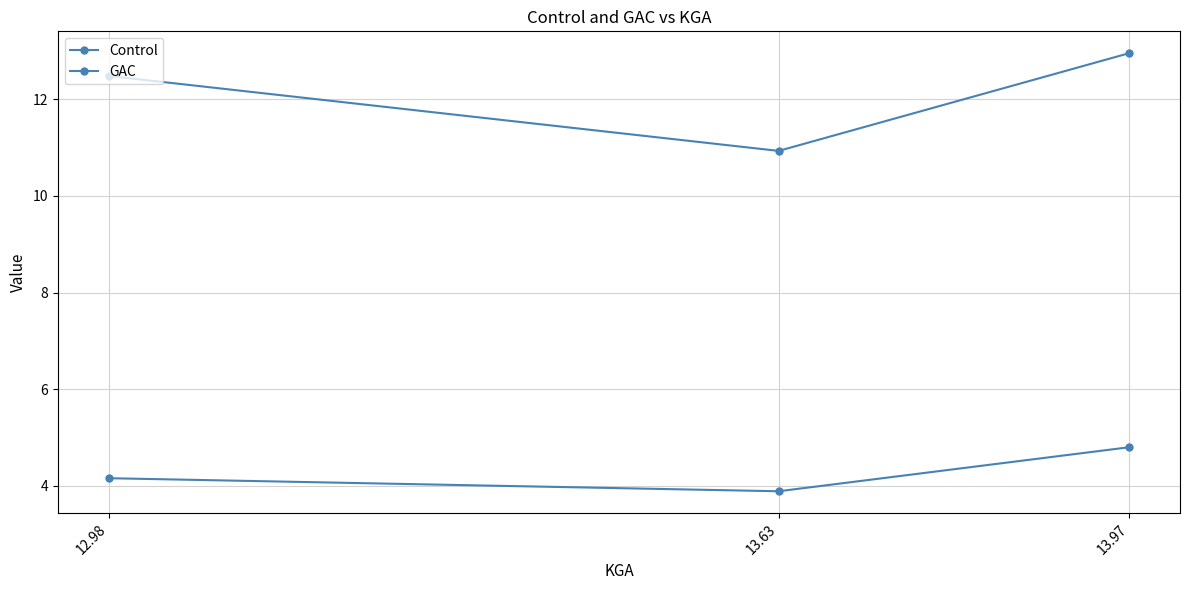

Does the chart have visible grid lines?

Yes